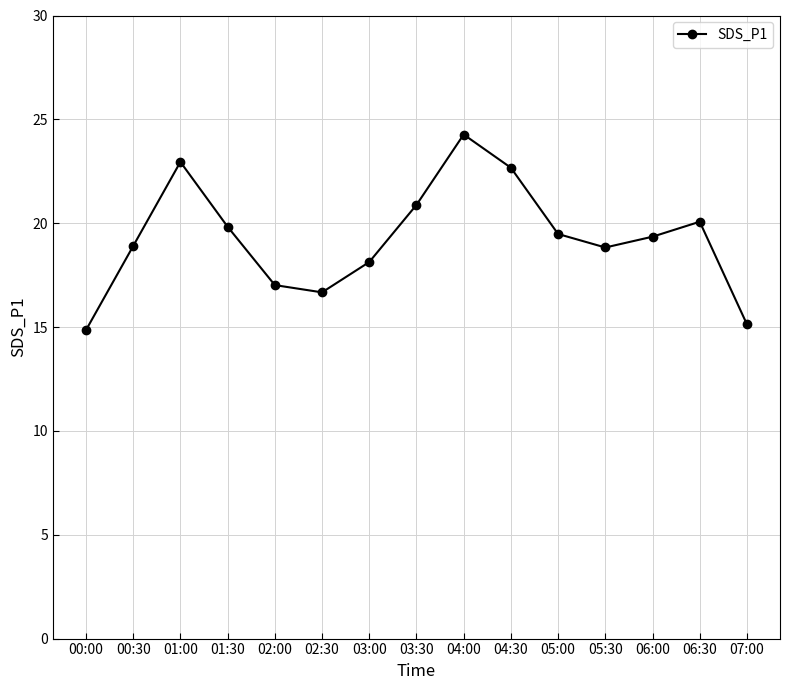

What is the difference between the maximum and second lowest values?

9.1